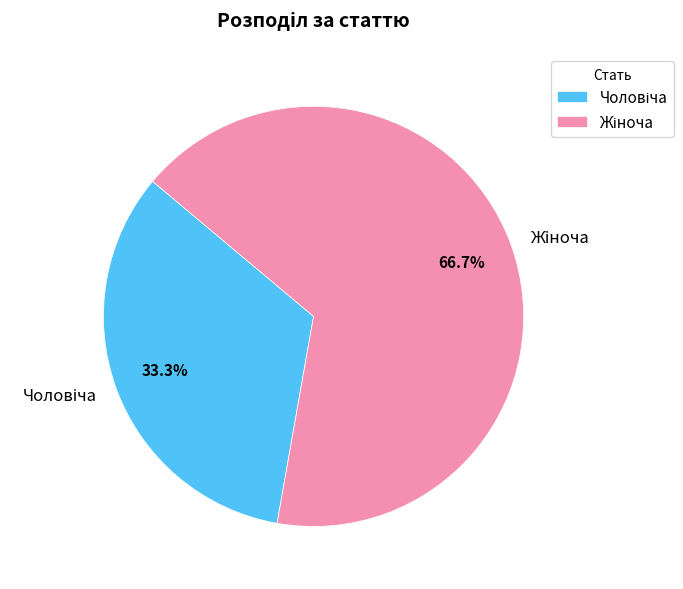

Is there any slice that represents more than half of the pie?

Yes